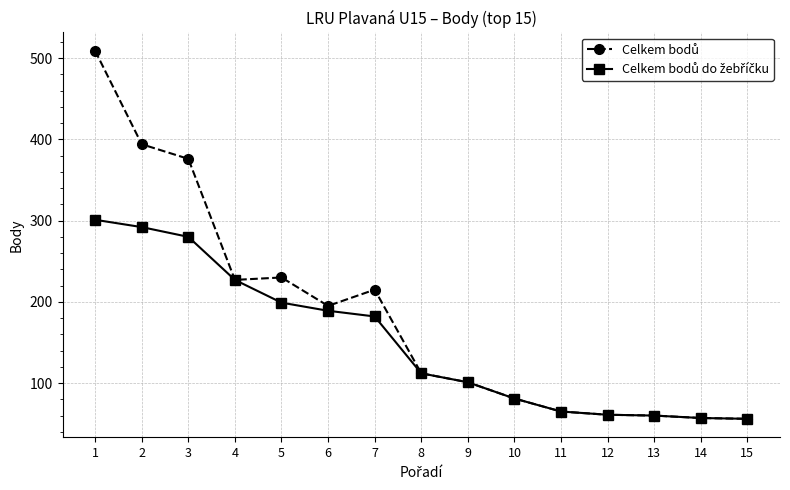

What is the total value across all series at 5?

429